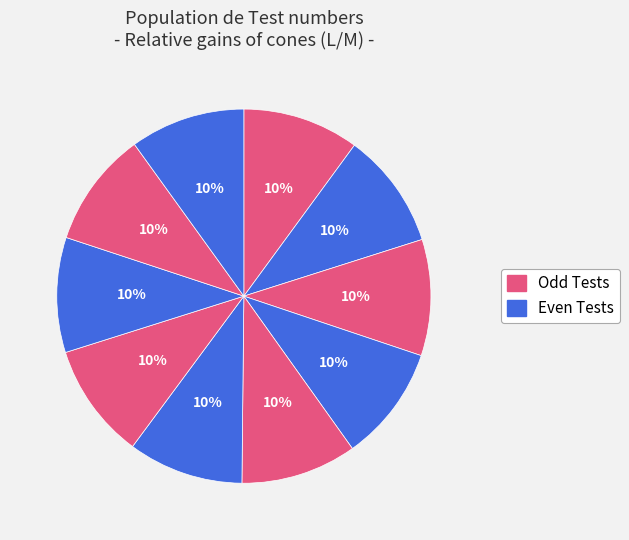

How many slices are in this pie chart?

10